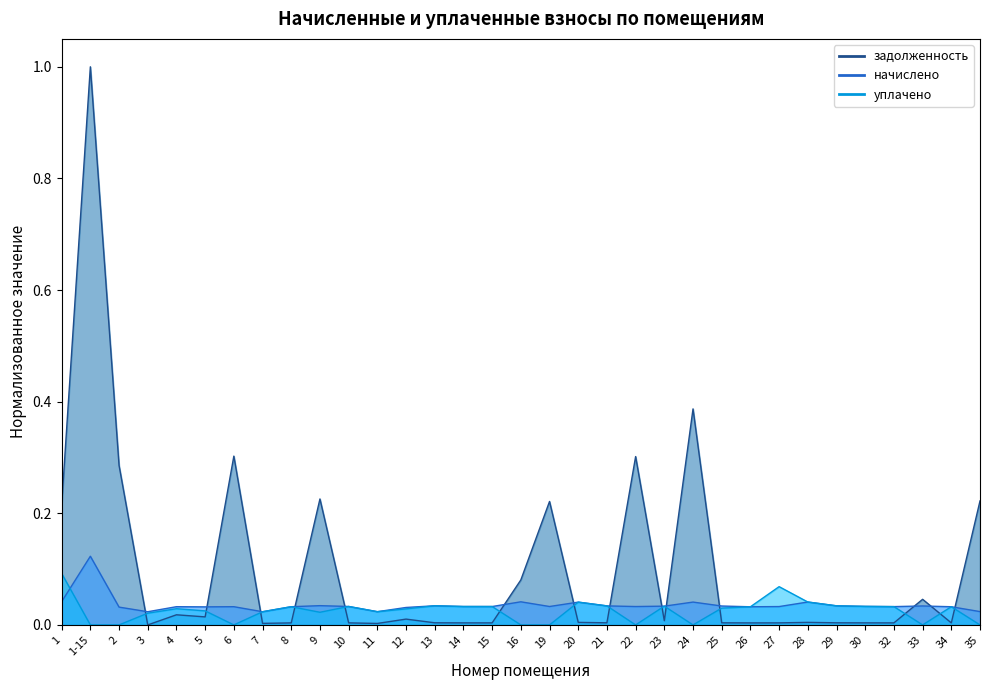

What are all the series names shown in the legend?

задолженность, начислено, уплачено